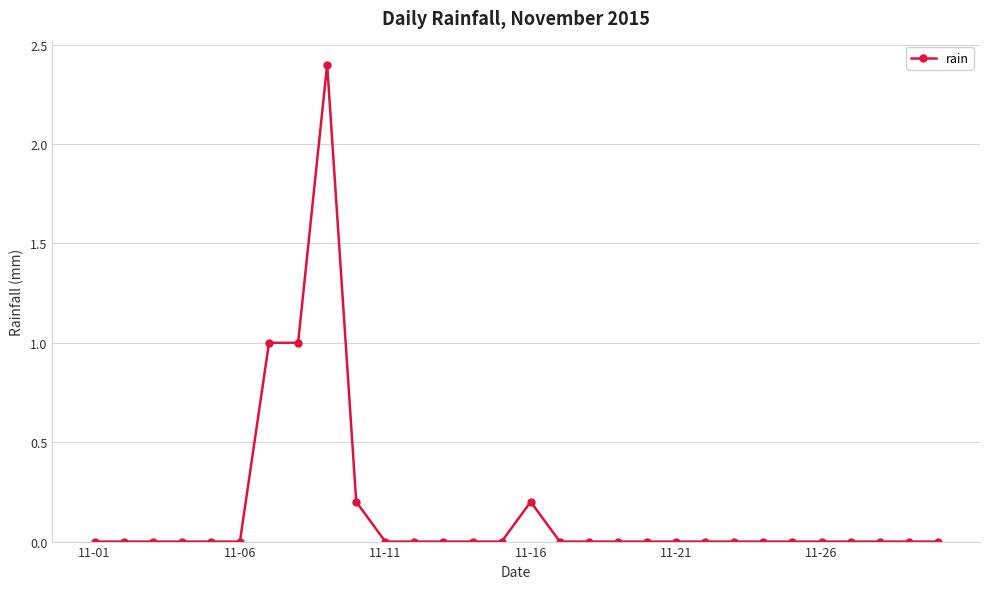

True or false: the data has more than 0 interior local peaks.

True